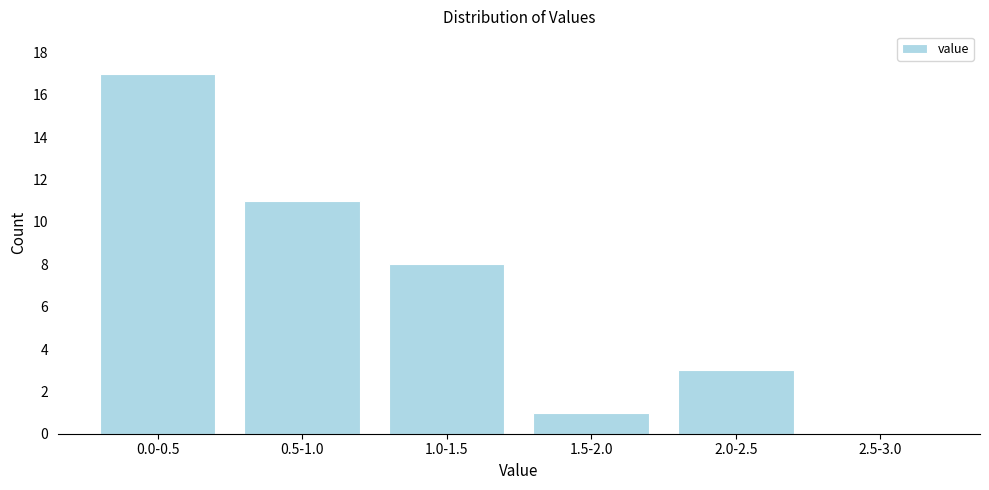

Reading left to right, transcribe all the data shown in this chart.

0.0-0.5=17	0.5-1.0=11	1.0-1.5=8	1.5-2.0=1	2.0-2.5=3	2.5-3.0=0